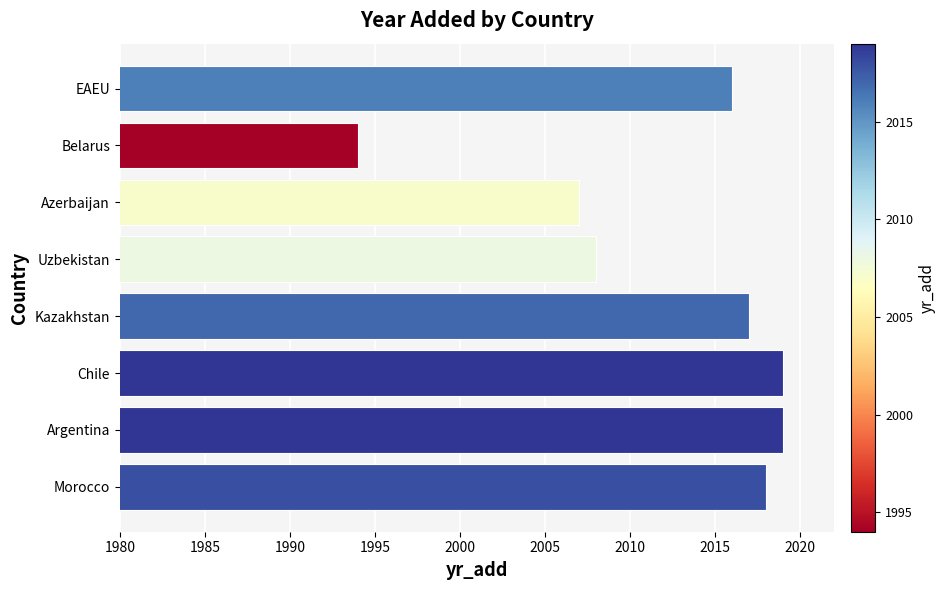

What is the average value?

2012